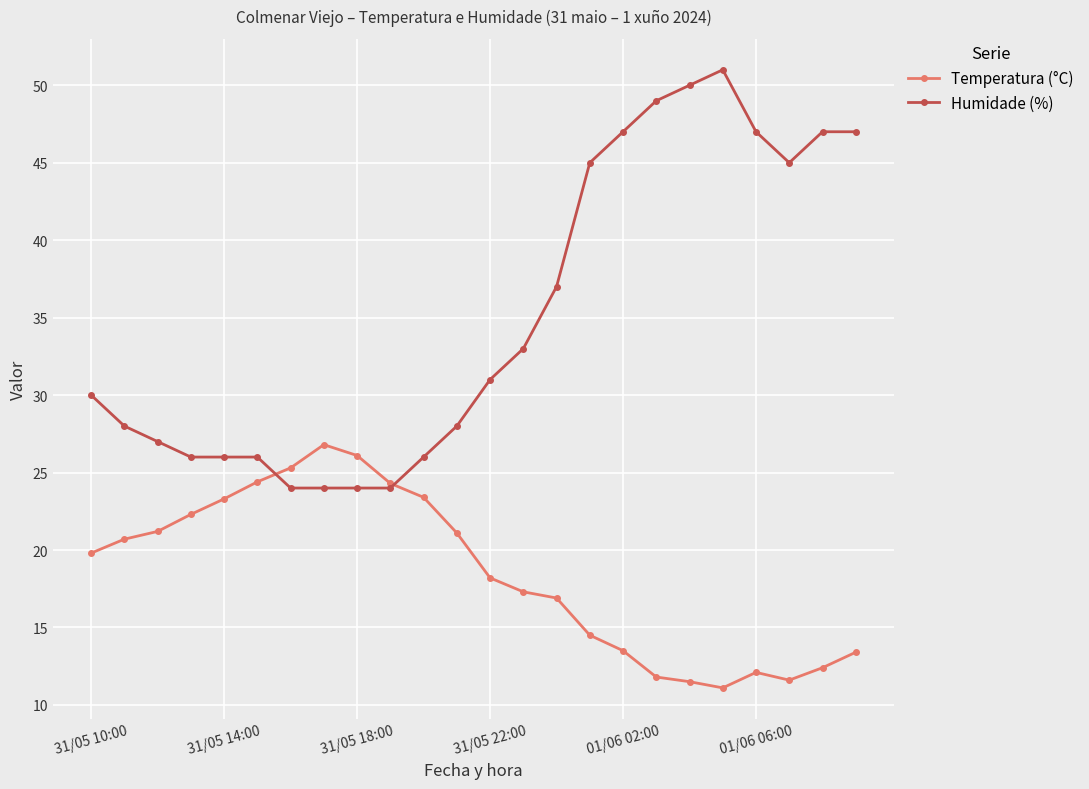

Rank the series by their average value, from highest to lowest.

Humidade (%), Temperatura (°C)